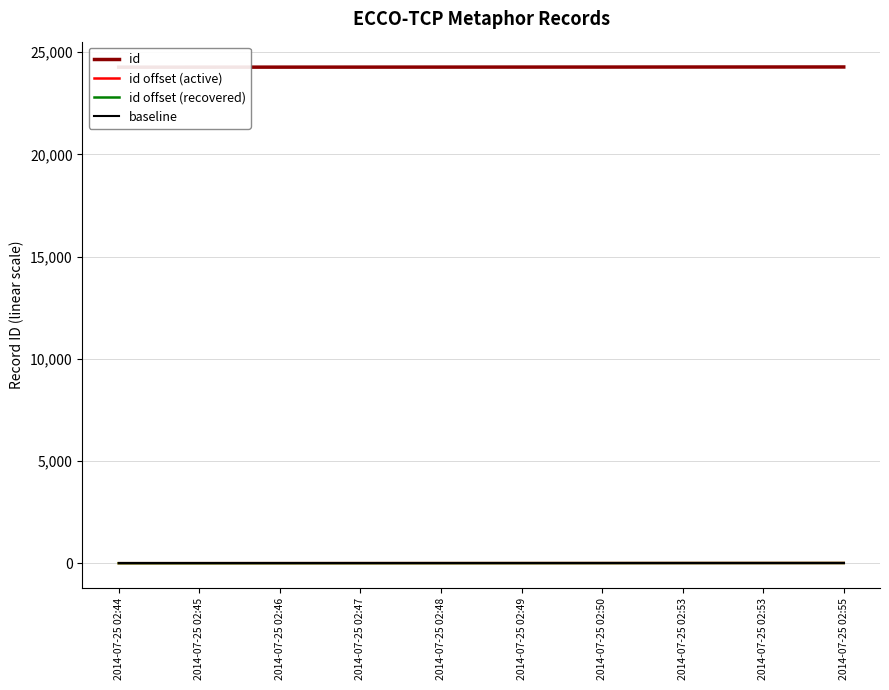

True or false: baseline and id offset (recovered) cross at least once.

False